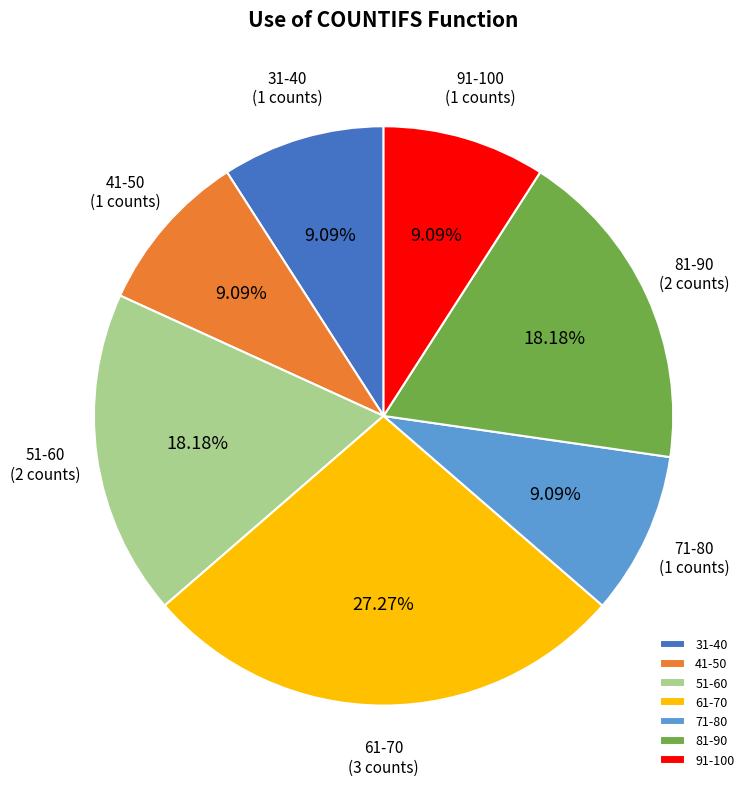

Count the number of slices in the pie.

7